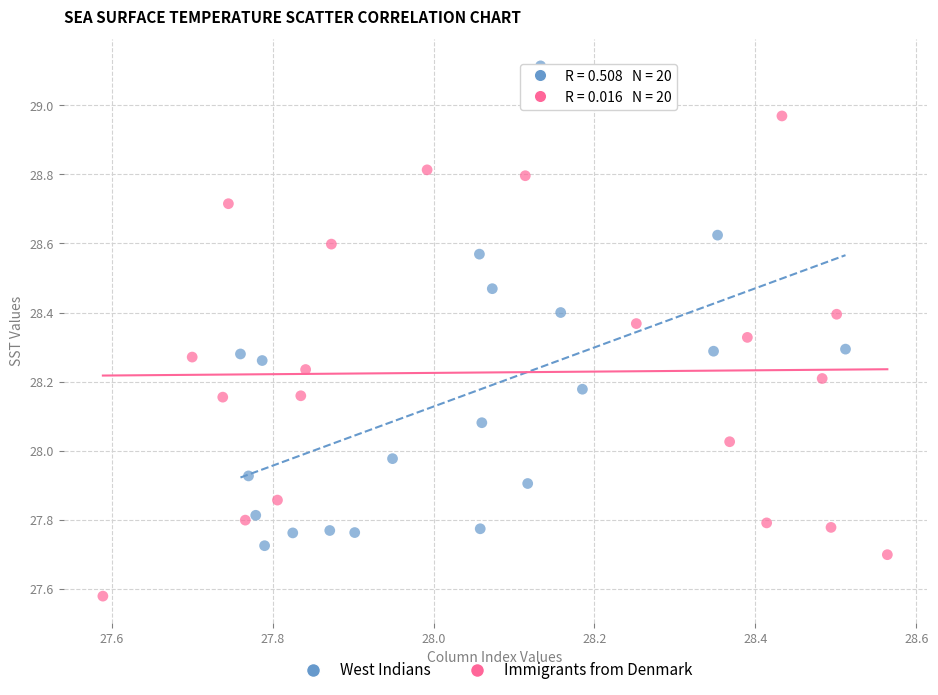

What are all the series names shown in the legend?

West Indians, Immigrants from Denmark